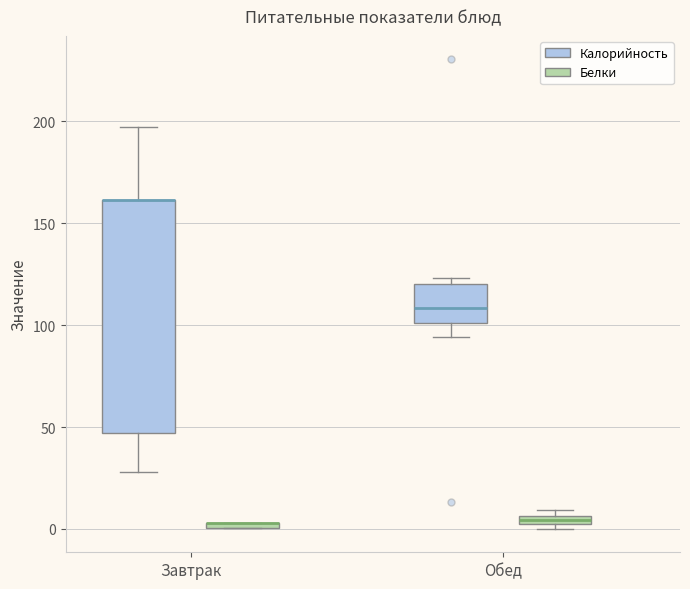

Comparing the boxes themselves (not the whiskers), which one is the tallest?

Завтрак (Калорийность)